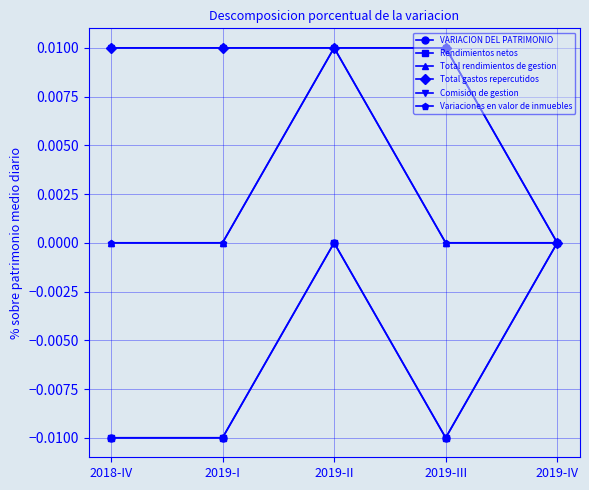

Reading left to right, extract all data points from this chart.

VARIACION DEL PATRIMONIO: 2018-IV=-0.0	2019-I=-0.0	2019-II=0.0	2019-III=-0.0	2019-IV=0.0
Rendimientos netos: 2018-IV=-0.0	2019-I=-0.0	2019-II=0.0	2019-III=-0.0	2019-IV=0.0
Total rendimientos de gestion: 2018-IV=0.0	2019-I=0.0	2019-II=0.0	2019-III=0.0	2019-IV=0.0
Total gastos repercutidos: 2018-IV=0.0	2019-I=0.0	2019-II=0.0	2019-III=0.0	2019-IV=0.0
Comision de gestion: 2018-IV=0.0	2019-I=0.0	2019-II=0.0	2019-III=0.0	2019-IV=0.0
Variaciones en valor de inmuebles: 2018-IV=0.0	2019-I=0.0	2019-II=0.0	2019-III=0.0	2019-IV=0.0